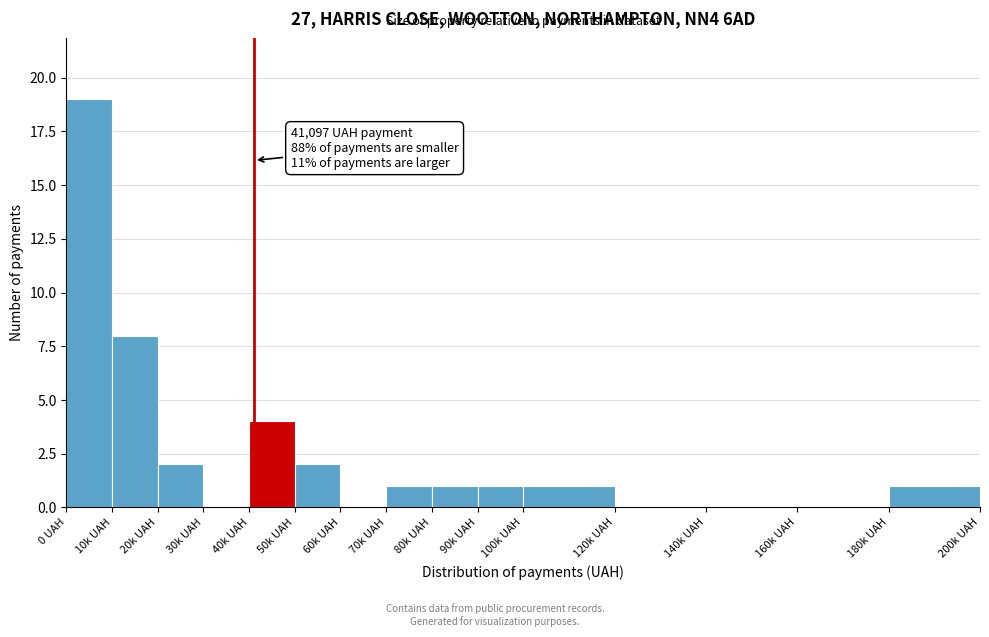

Reading left to right, list all the values displayed in this chart.

0 UAH=19	10k UAH=8	20k UAH=2	30k UAH=0	40k UAH=4	50k UAH=2	60k UAH=0	70k UAH=1	80k UAH=1	90k UAH=1	100k UAH=1	120k UAH=0	140k UAH=0	160k UAH=0	180k UAH=1